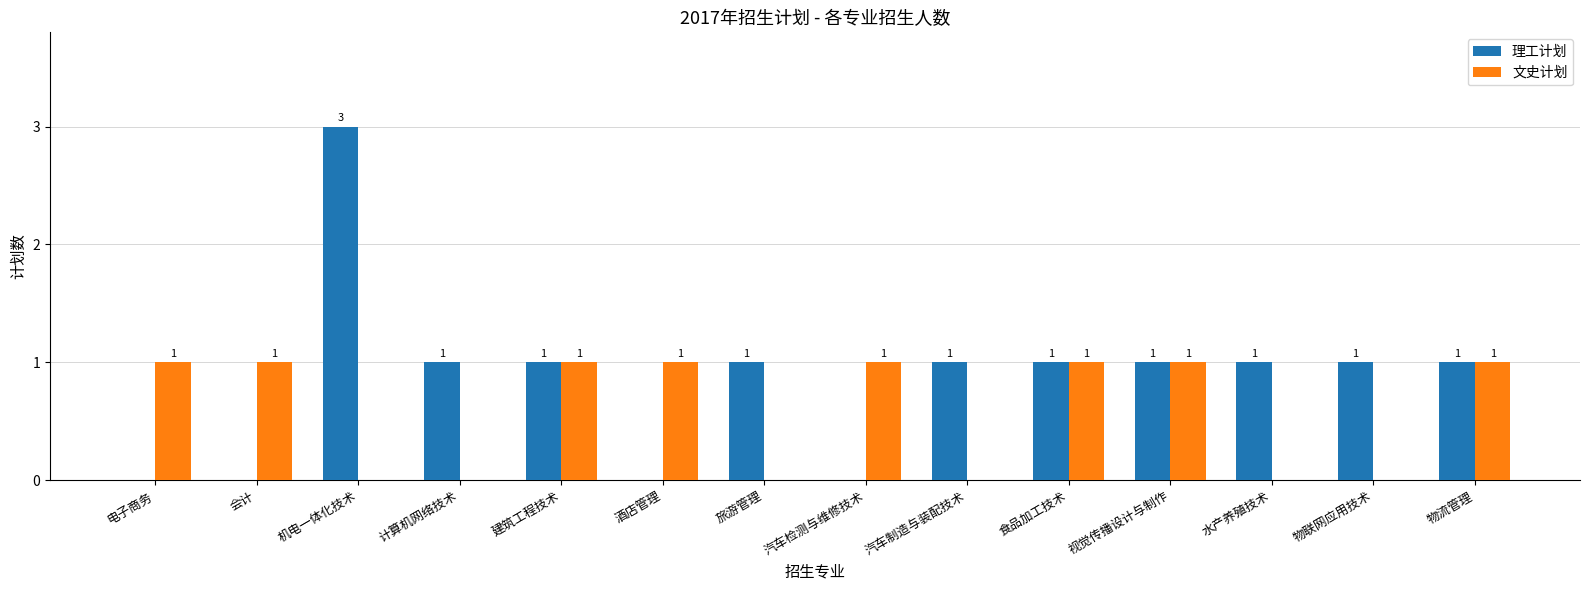

At which label does 理工计划 first exceed 1?

机电一体化技术